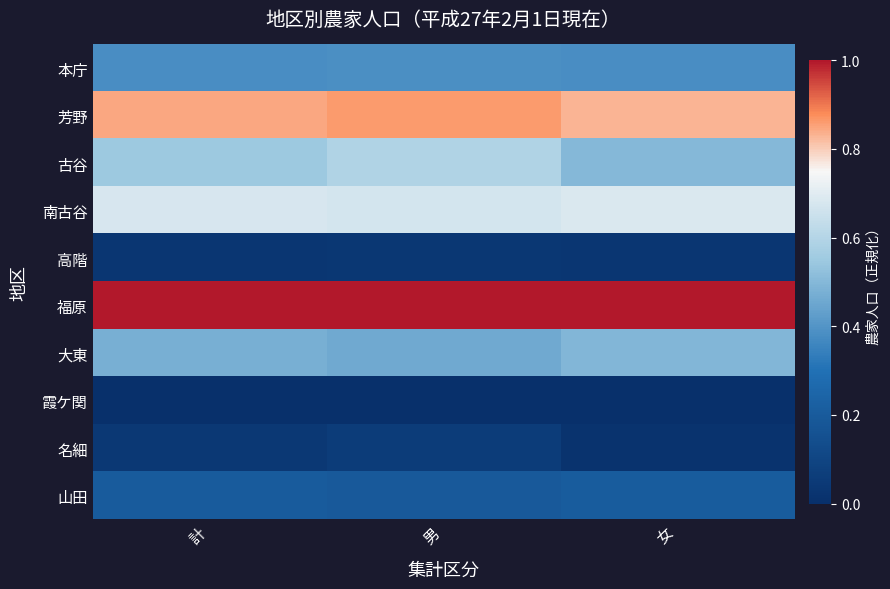

Which label corresponds to the largest value in the chart?

計